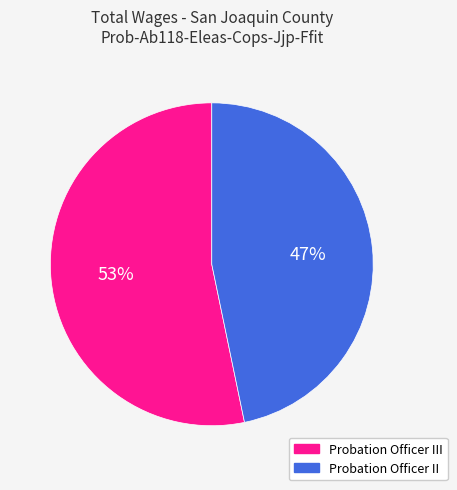

Between Probation Officer II and Probation Officer III, which is larger?

Probation Officer III